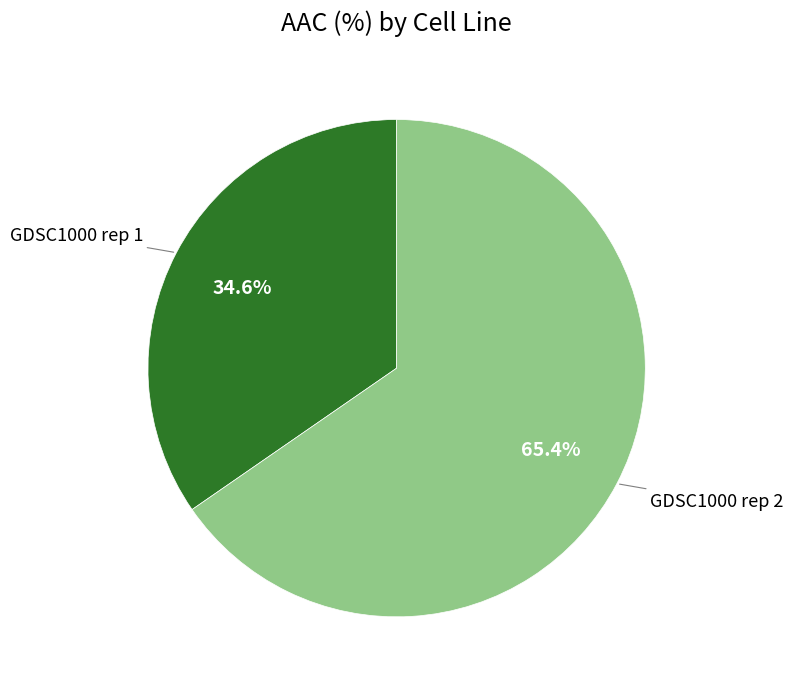

Count the number of slices in the pie.

2